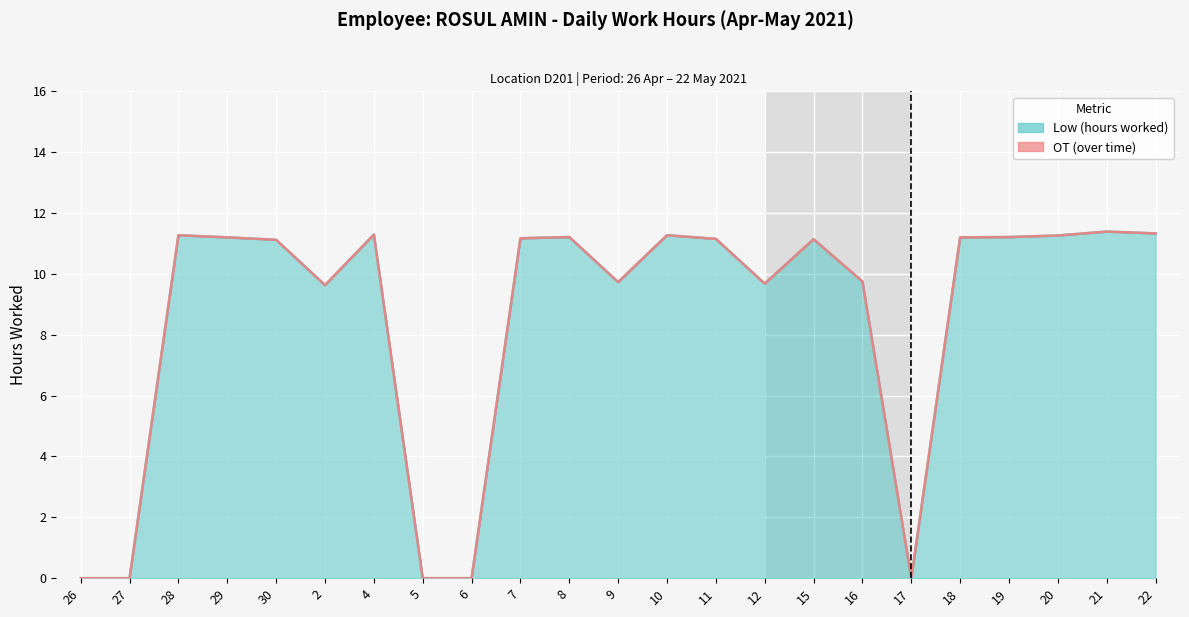

What is the change in value from 2 to 21?

+1.8